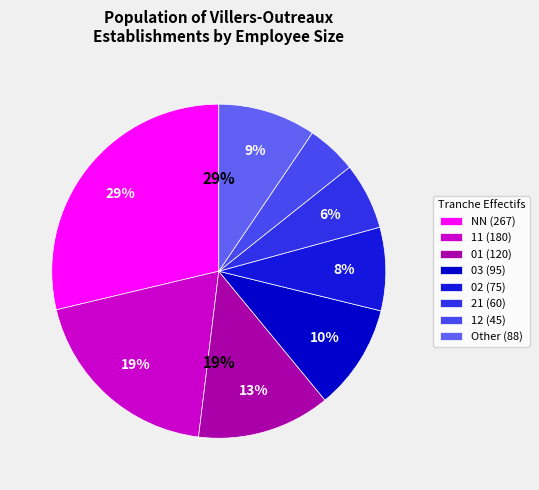

True or false: 41 accounts for 11% of the total.

False